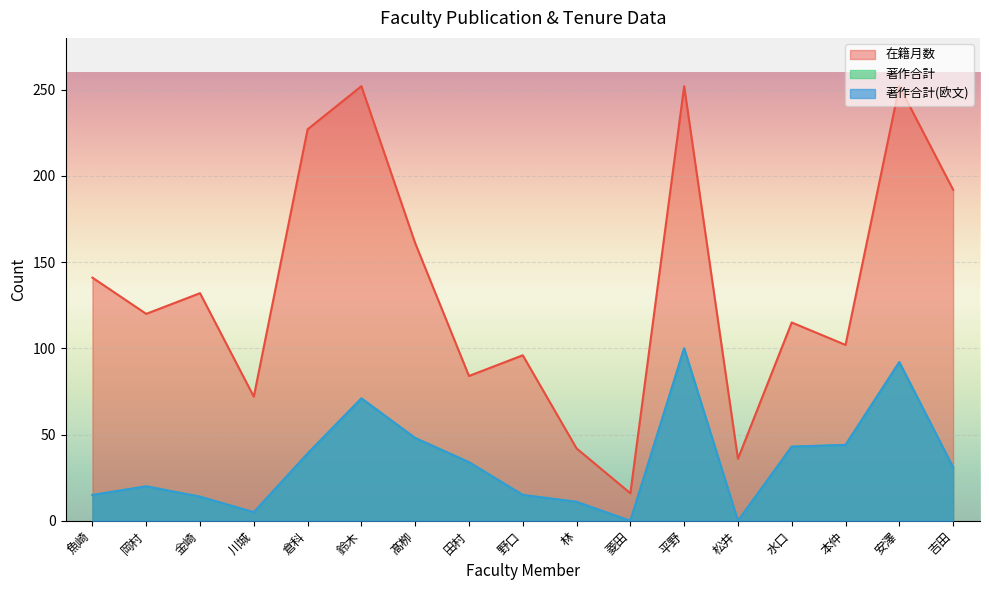

What is the sum of the 著作合計 values at 金崎 and 岡村?

34